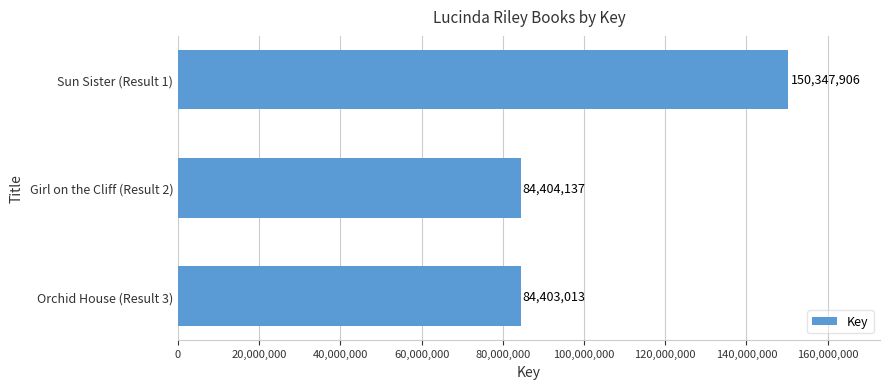

Approximately how many times larger is the value at Sun Sister (Result 1) compared to Orchid House (Result 3)?

1.8